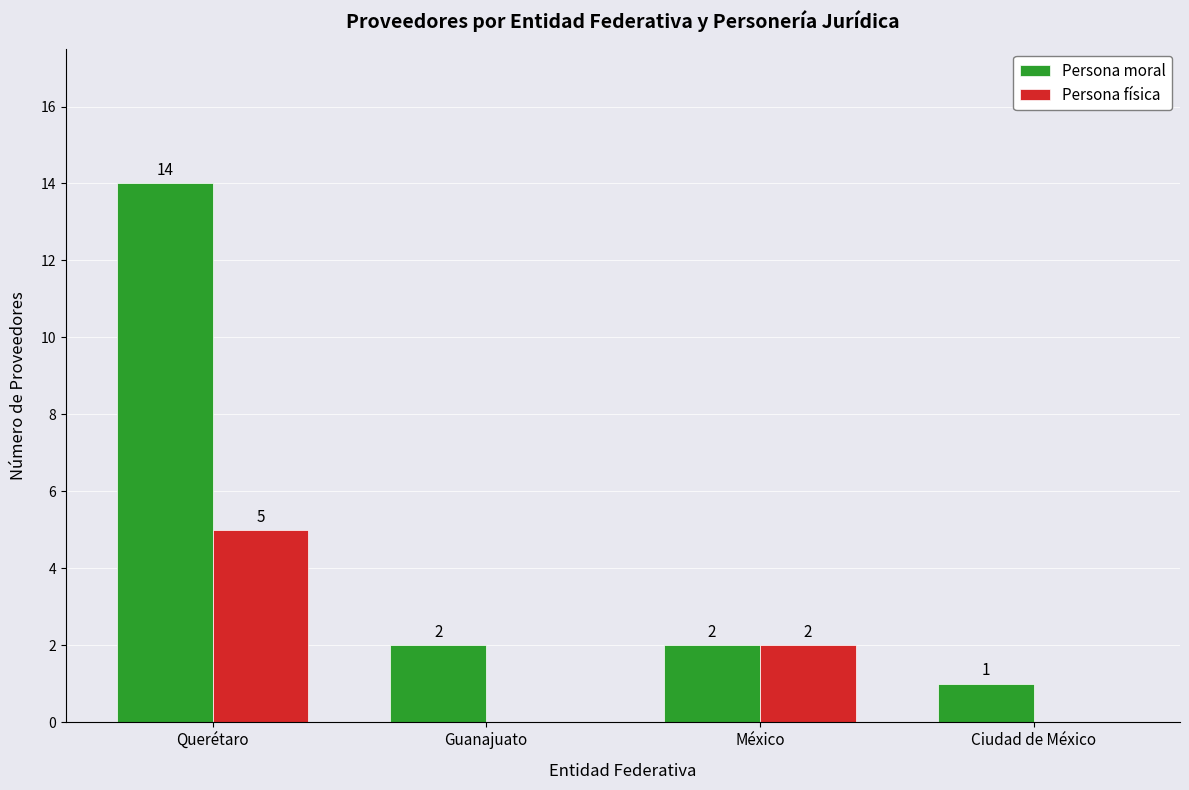

The Persona moral series shows 2 at Ciudad de México. True or false?

False